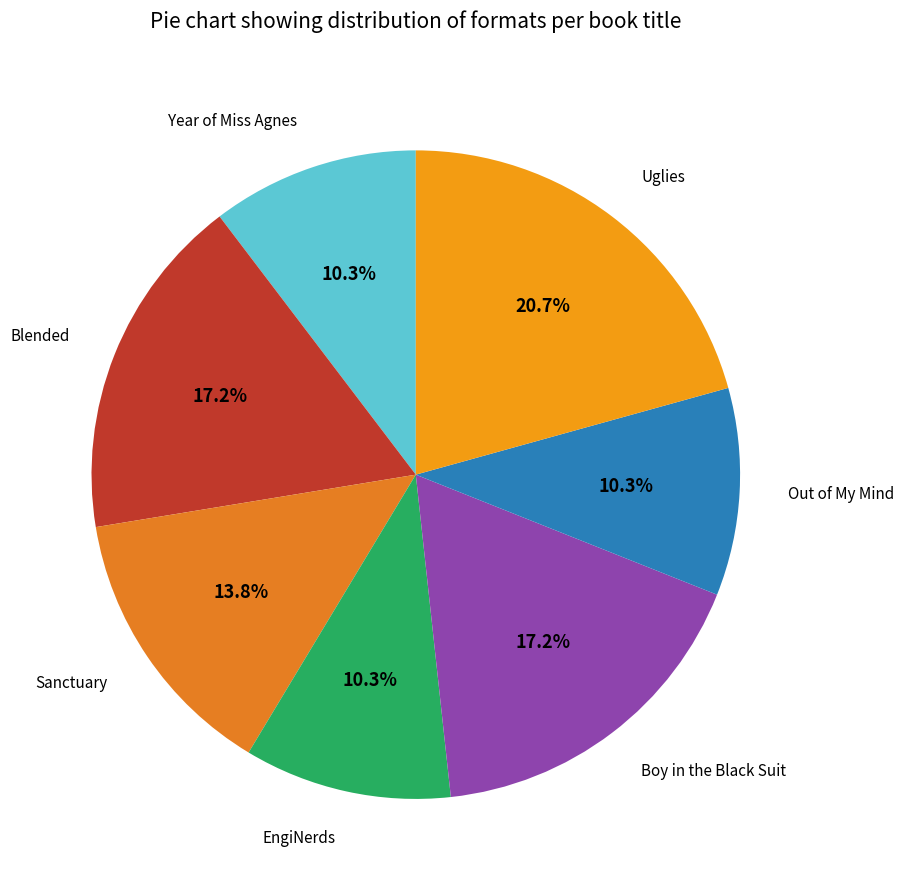

Is there any slice that represents more than half of the pie?

No